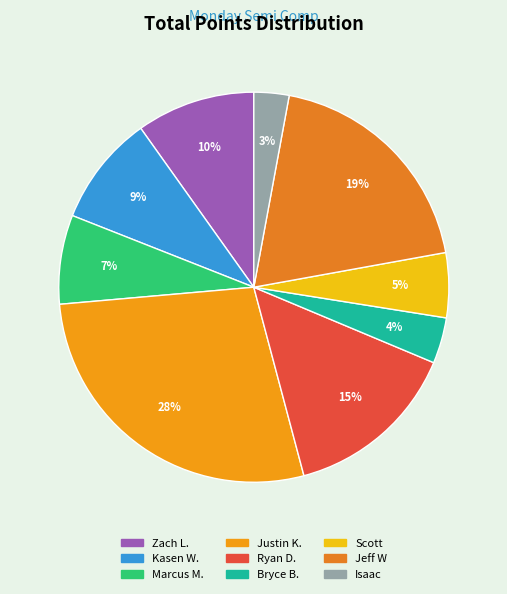

To the nearest percent, what percentage of the pie is Ryan D.?

15%